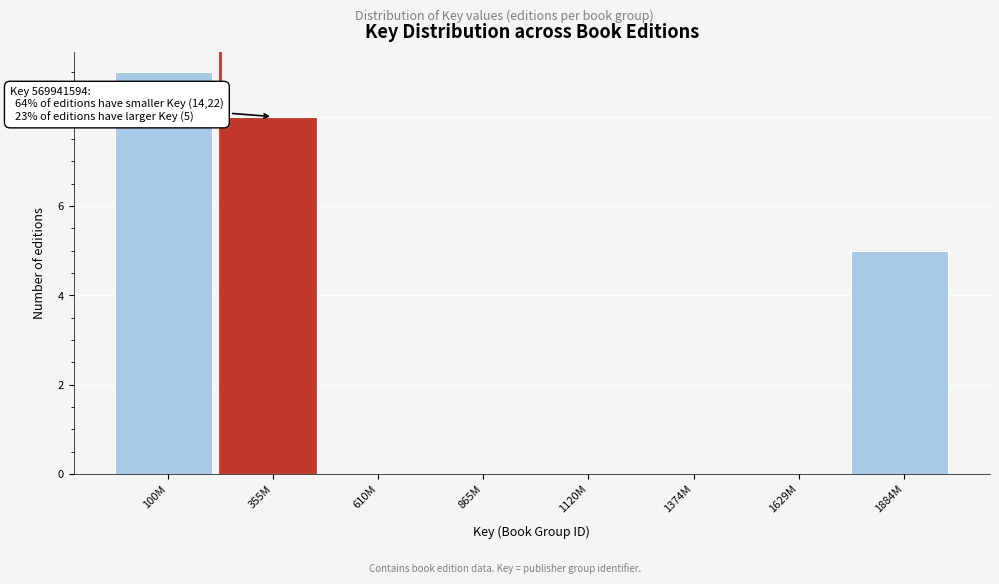

Reading right to left, extract all data points from this chart.

1884M=5	1629M=0	1374M=0	1120M=0	865M=0	610M=0	355M=8	100M=9